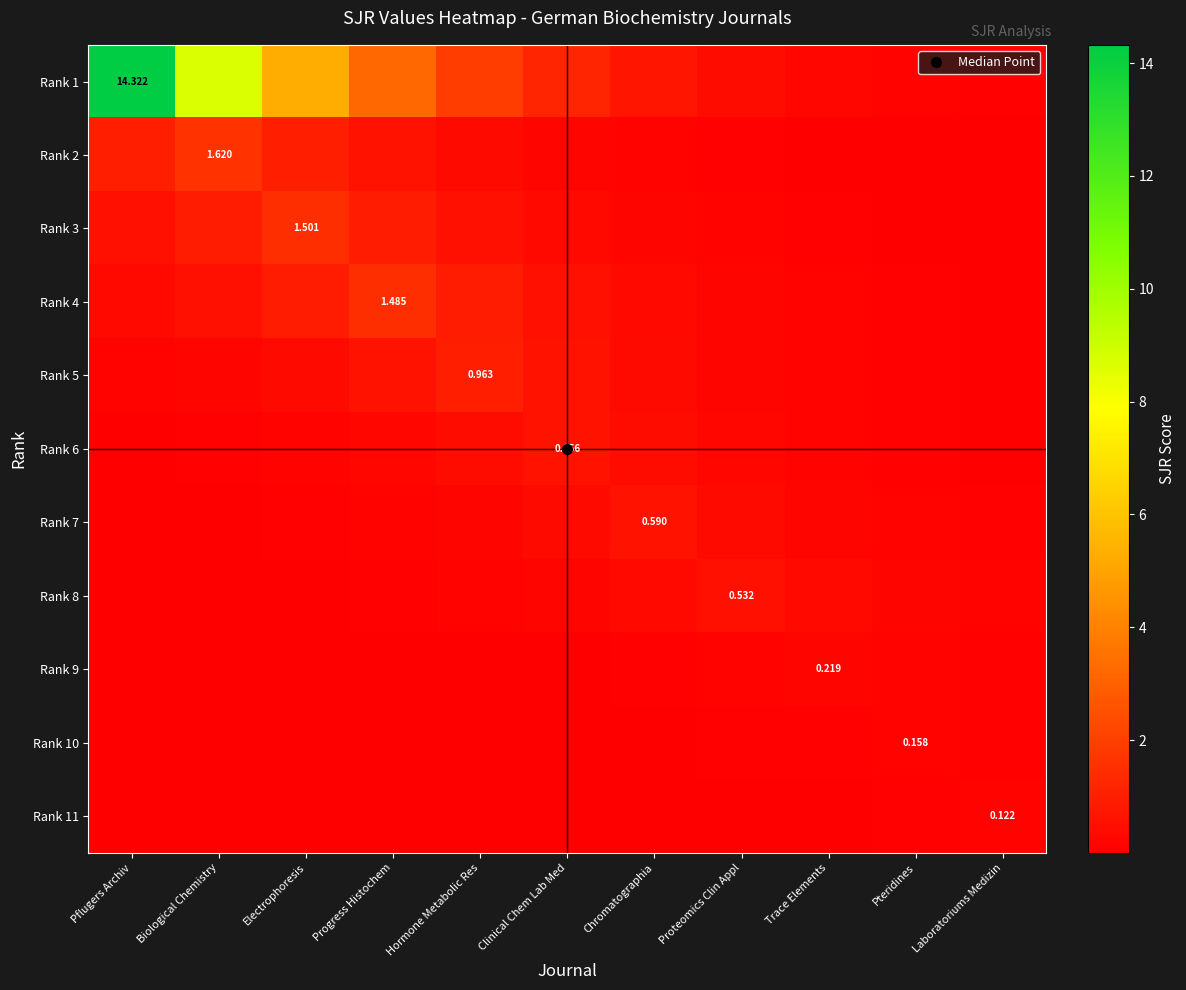

What is the difference between the highest and lowest values at Pteridines?

0.2